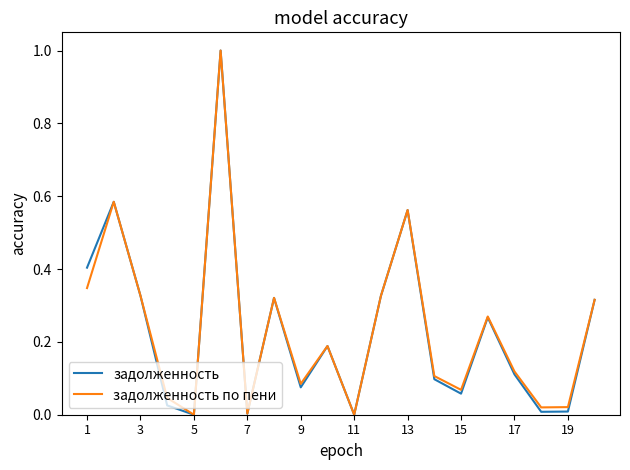

Reading left to right, extract all data points from this chart.

задолженность: 0.4	0.6	0.3	0.0	0.0	1.0	0.0	0.3	0.1	0.2	0.0	0.3	0.6	0.1	0.1	0.3	0.1	0.0	0.0	0.3
задолженность по пени: 0.3	0.6	0.3	0.0	0.0	1.0	0.0	0.3	0.1	0.2	0.0	0.3	0.6	0.1	0.1	0.3	0.1	0.0	0.0	0.3